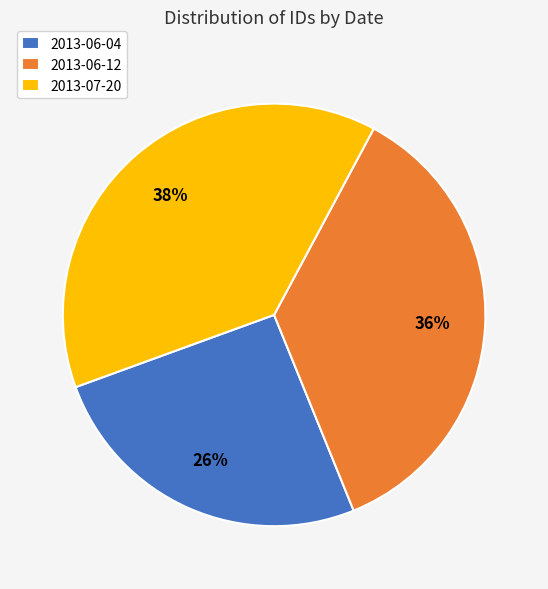

Do 2013-07-20 and 2013-06-12 together represent more than half of the pie?

Yes